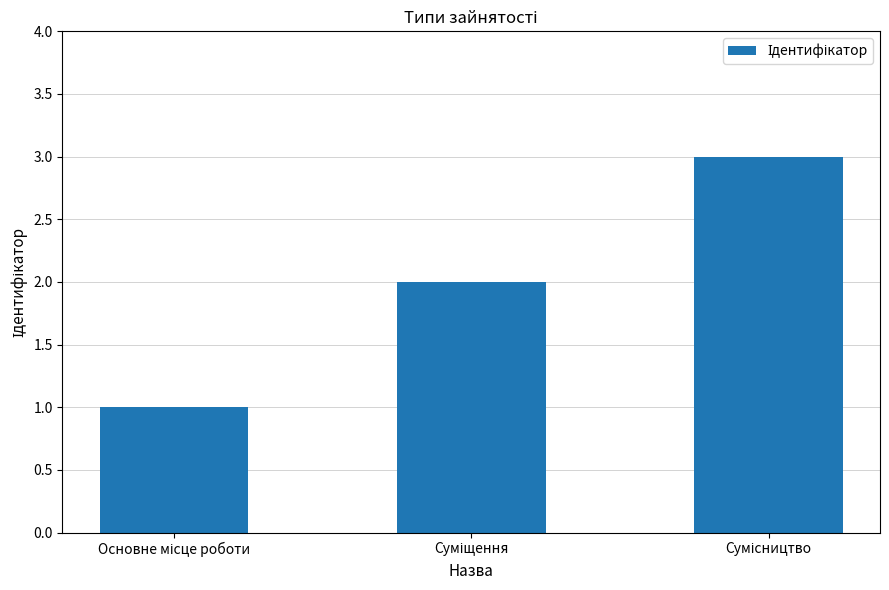

How many categories are shown in the chart?

3